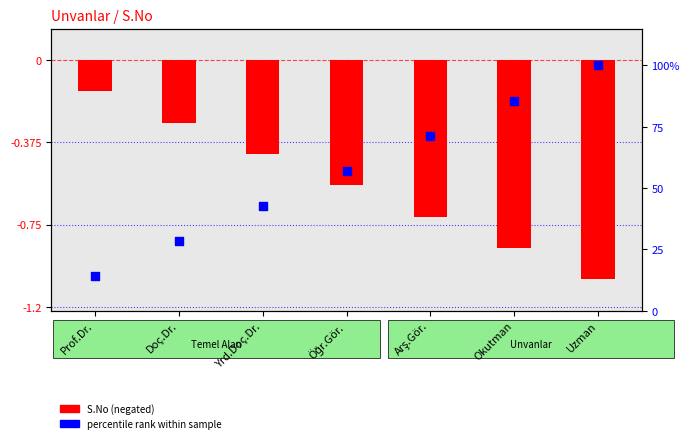

Which series reaches the minimum Y coordinate?

S.No (negated)